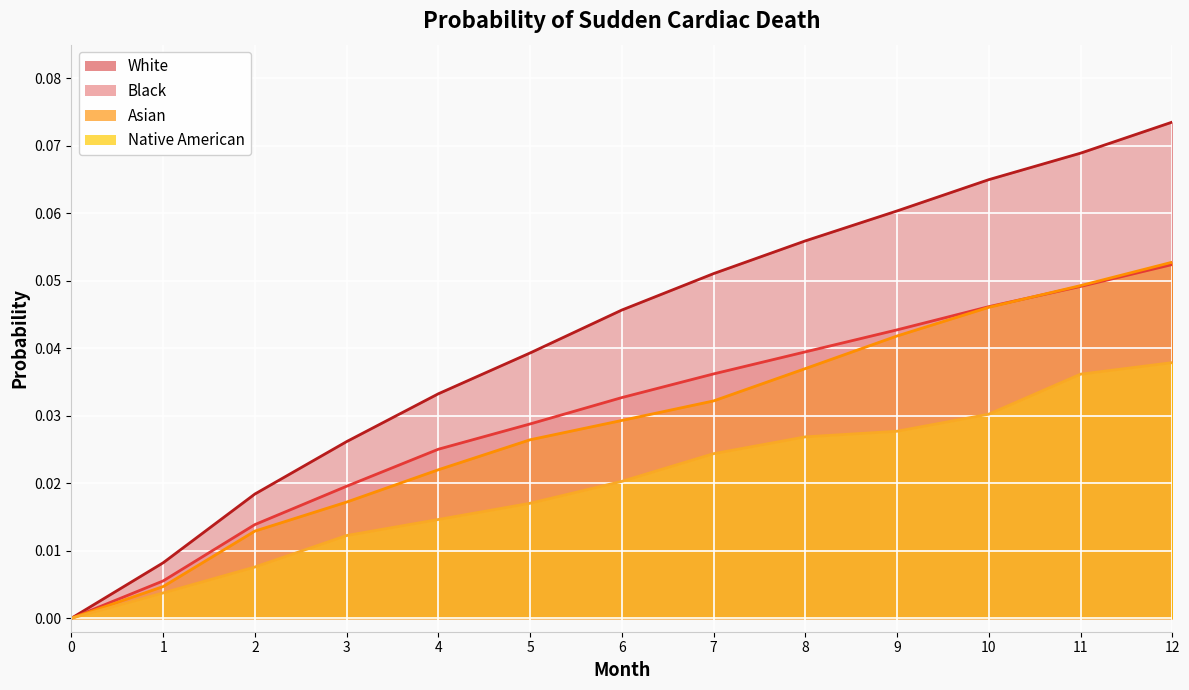

Is the value of Native American at 10 greater than the value of White at 7?

No